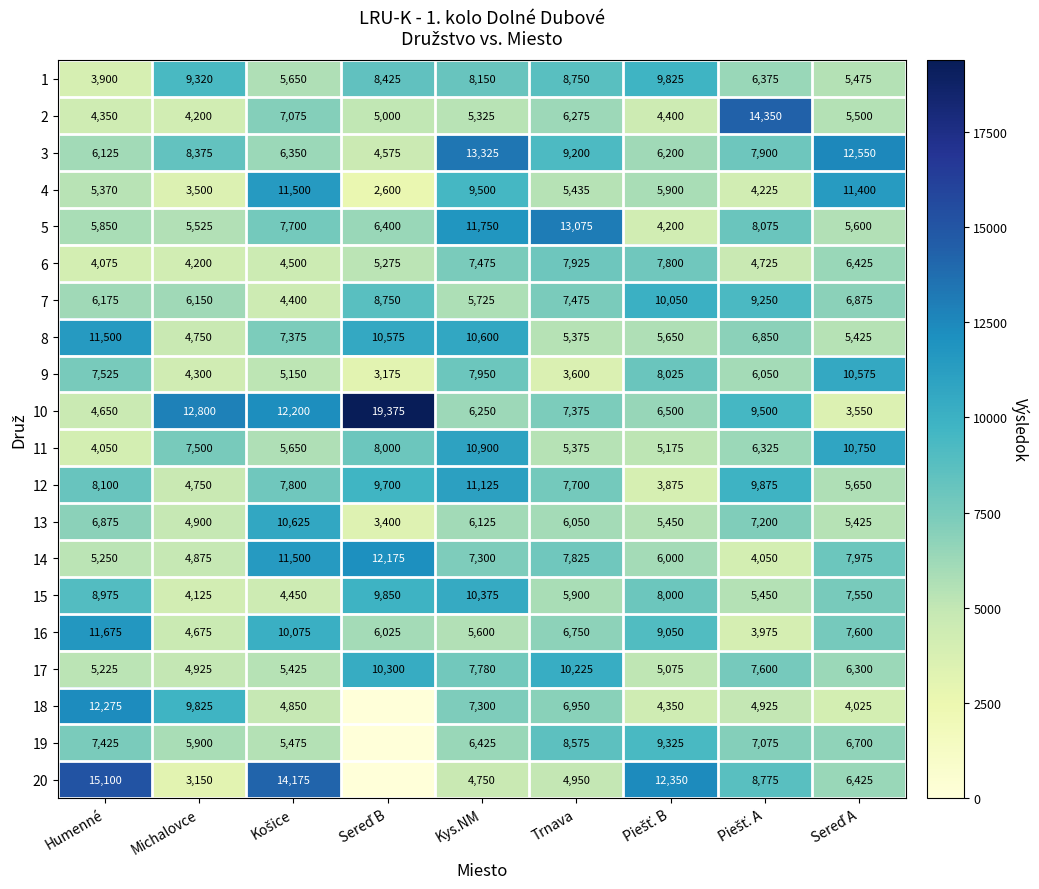

True or false: 8 has a value of 4750 at Michalovce.

True